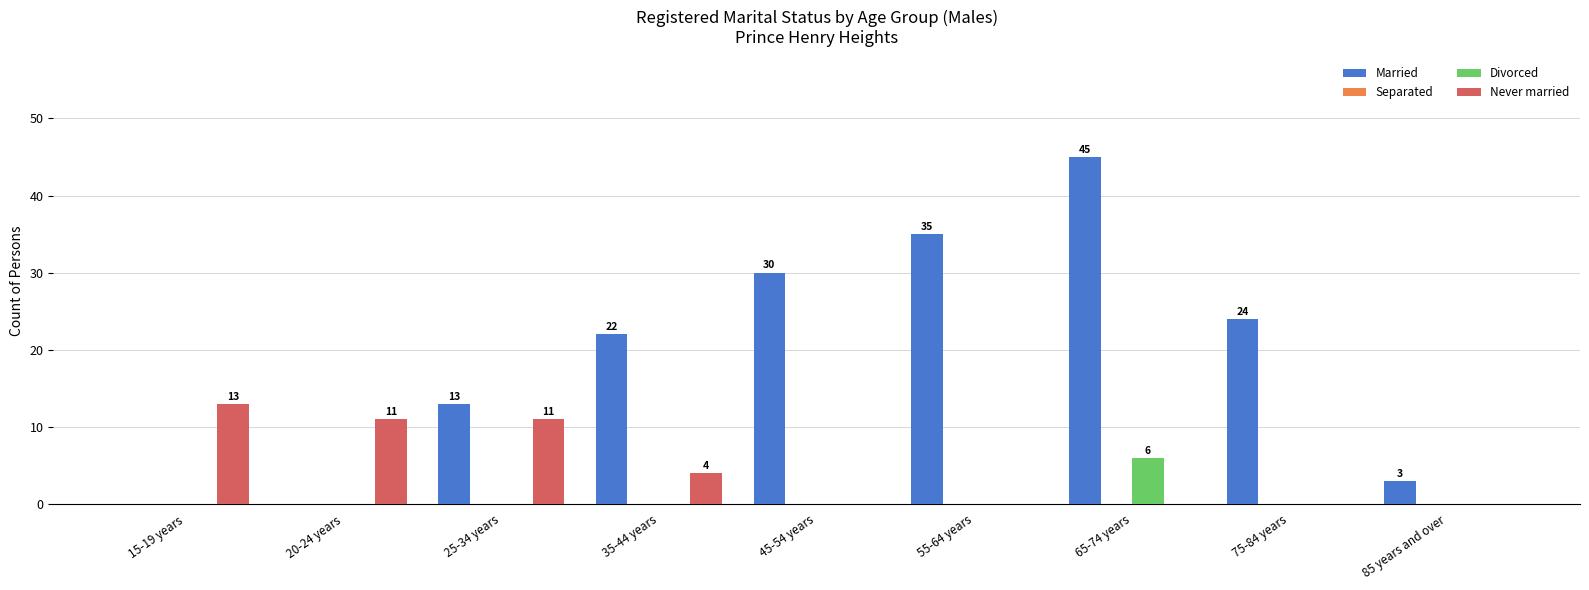

How many data points does each series have?

9